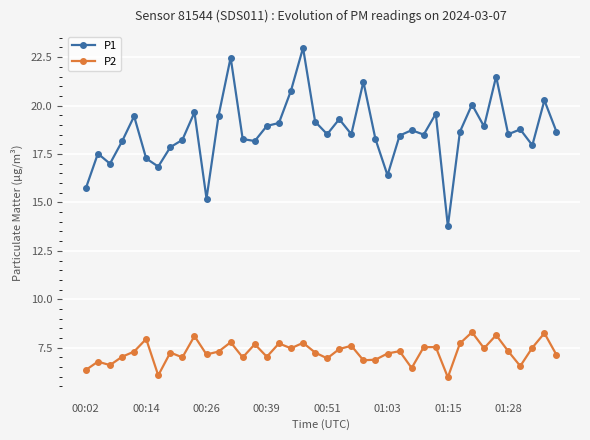

Which series has the largest range (max minus min)?

P1